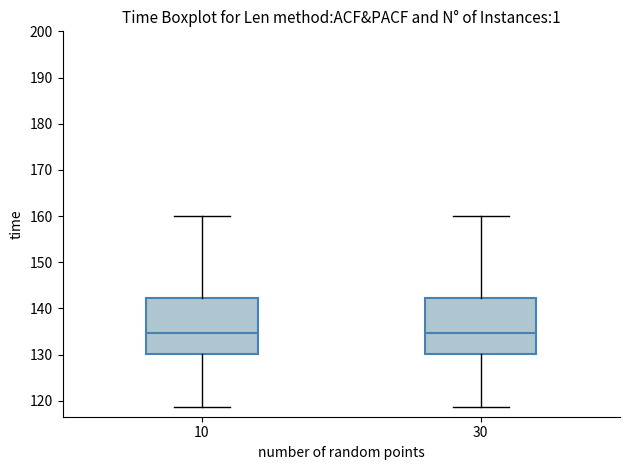

Reading left to right, transcribe this box plot: for each box, give where its median line is, the range the box spans, and where its two whiskers end, as read against the y-axis. The values are not printed on the chart, so give them approximately, as read against the axis.

10: median 135, box 130 to 142, whiskers 119 to 160
30: median 135, box 130 to 142, whiskers 119 to 160